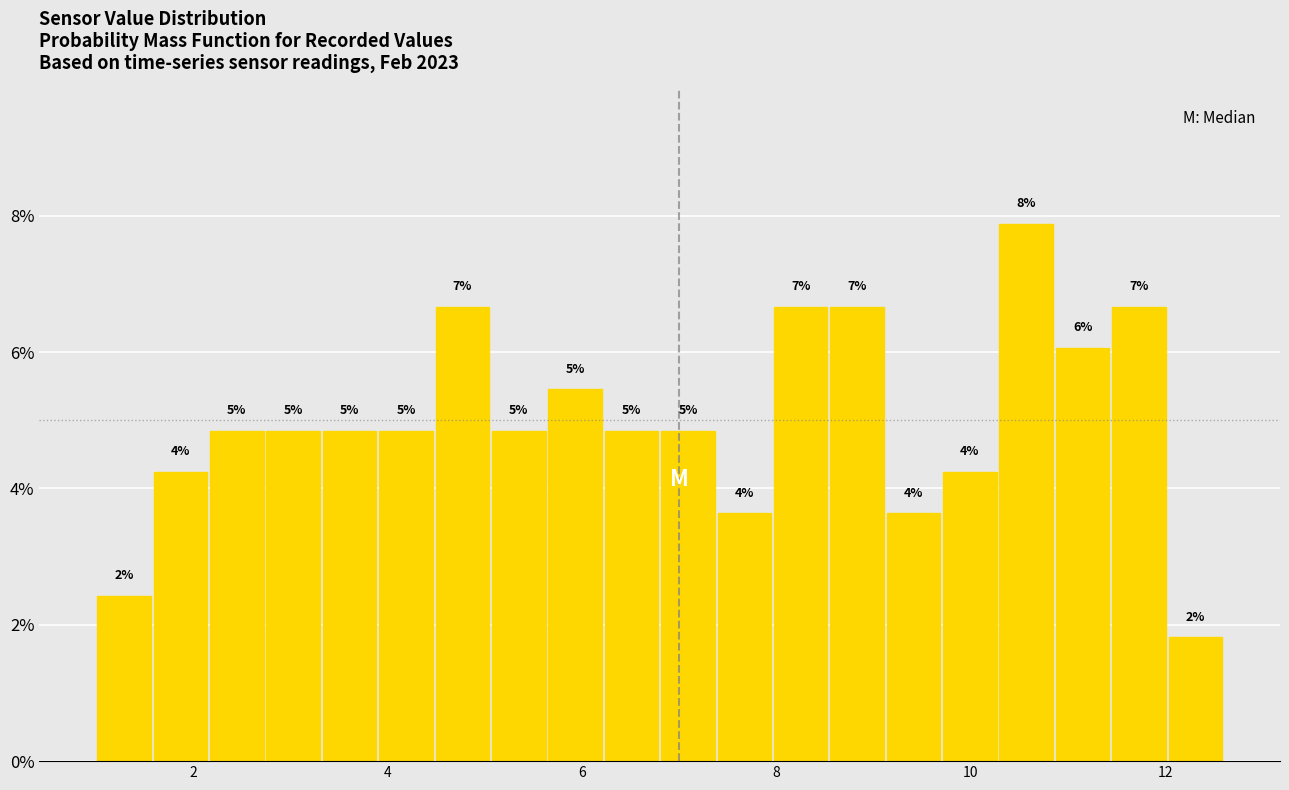

Around what value on the x-axis is the tallest bar? Give the approximate position of its centre, as read against the axis.

10.6